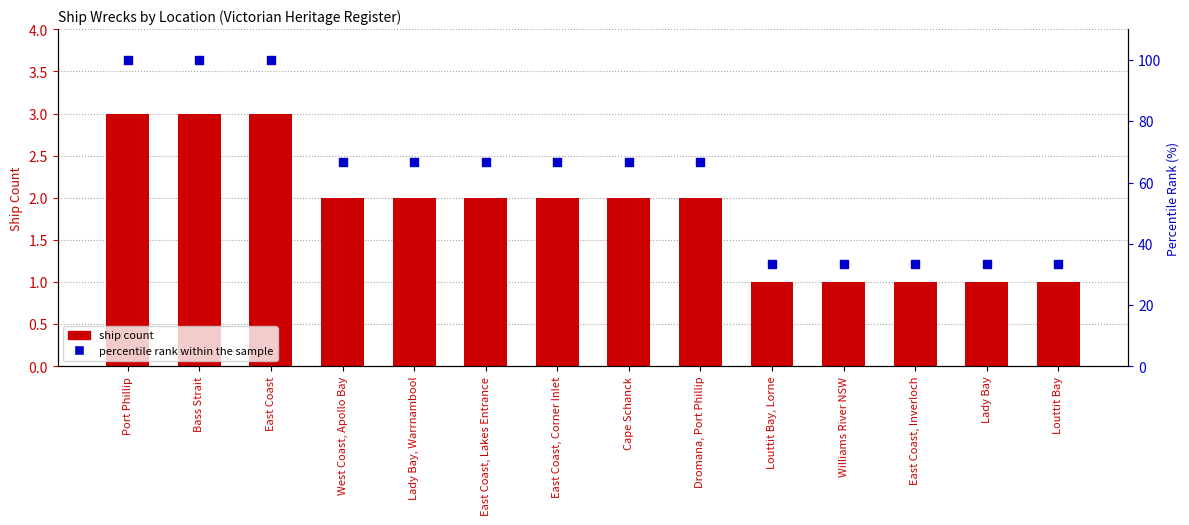

Is the value of Ship Count at Lady Bay, Warrnambool greater than the value of Percentile rank within the sample at Dromana, Port Phillip?

No